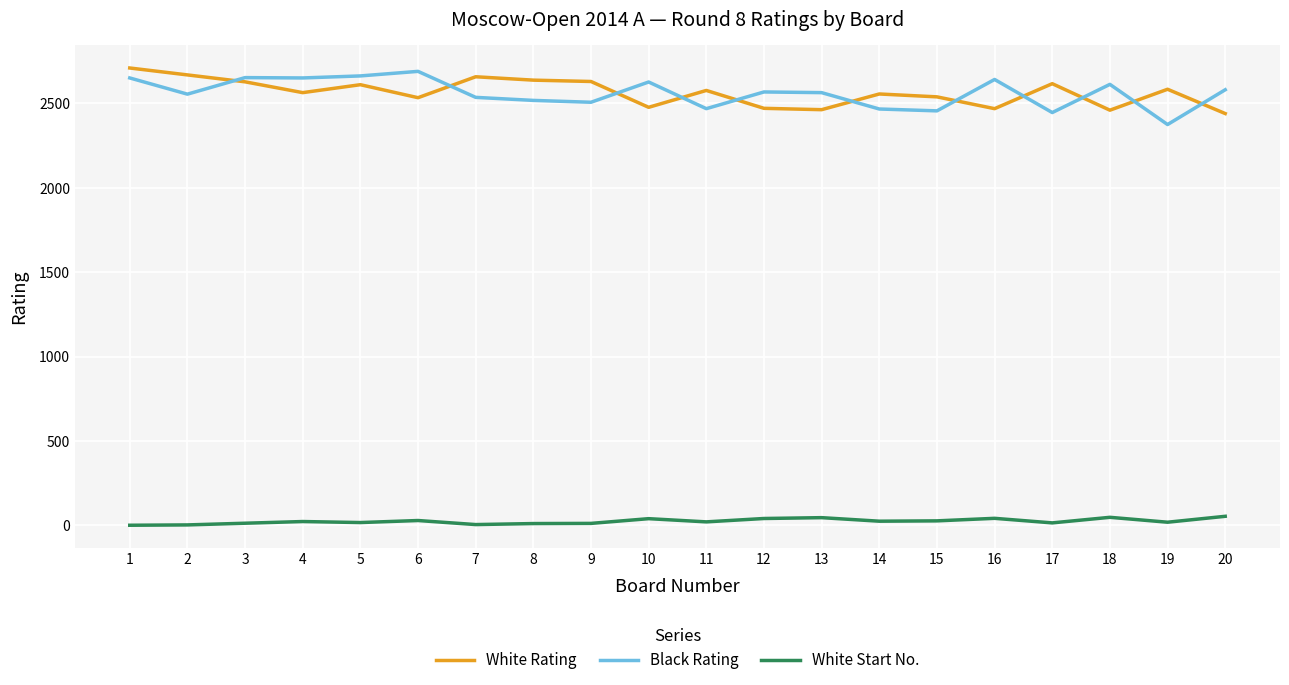

Rank the series at 20 from lowest to highest value.

White Start No., White Rating, Black Rating